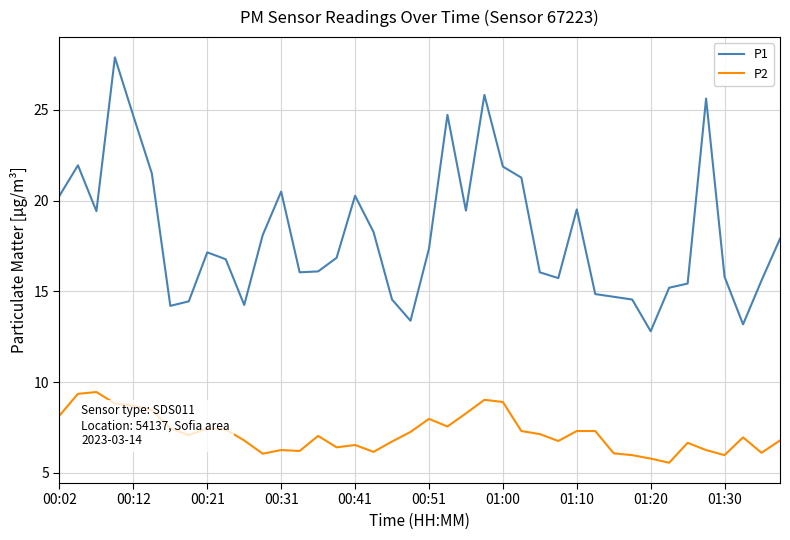

What is the lowest value of the P1 series?

12.8